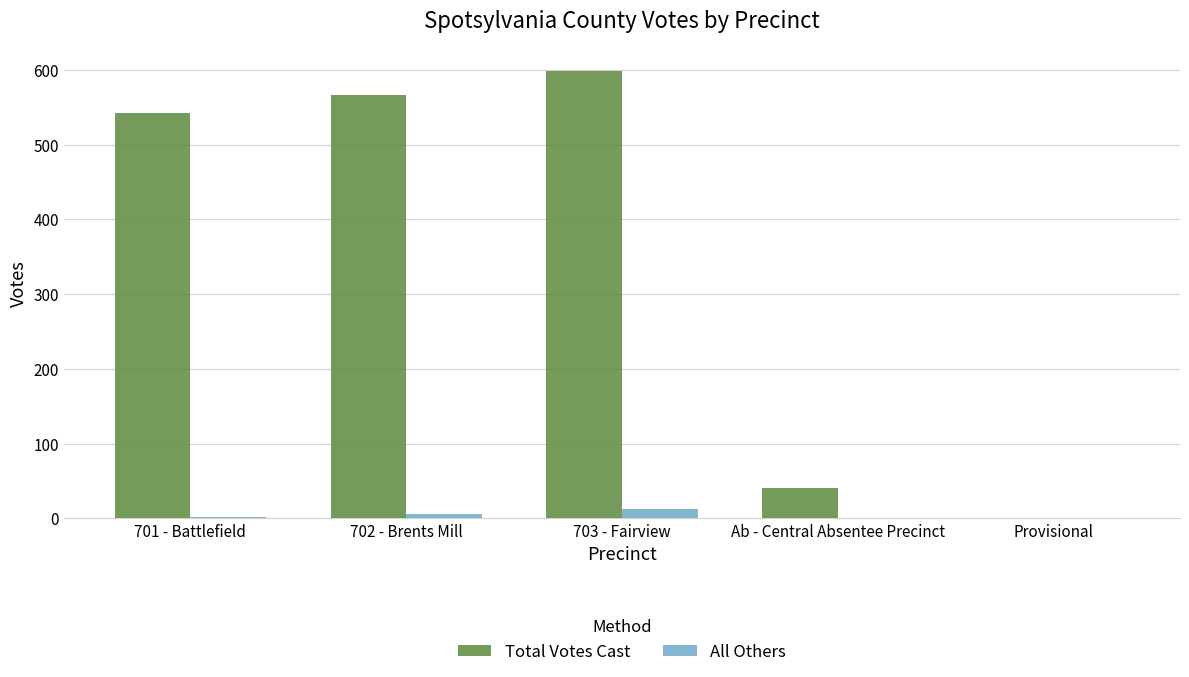

What is the sum of all Total Votes Cast values?

1747